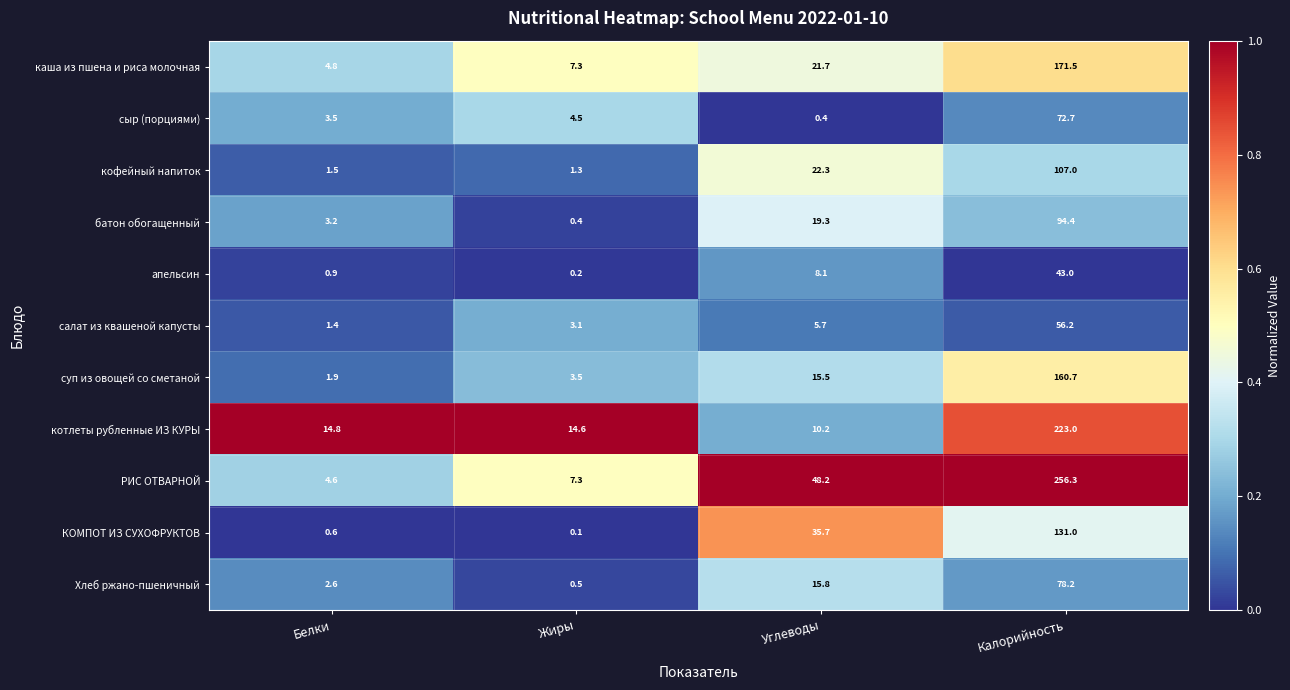

Rank the series at Углеводы from highest to lowest value.

РИС ОТВАРНОЙ, КОМПОТ ИЗ СУХОФРУКТОВ, кофейный напиток, каша из пшена и риса молочная, батон обогащенный, Хлеб ржано-пшеничный, суп из овощей со сметаной, котлеты рубленные ИЗ КУРЫ, апельсин, салат из квашеной капусты, сыр (порциями)